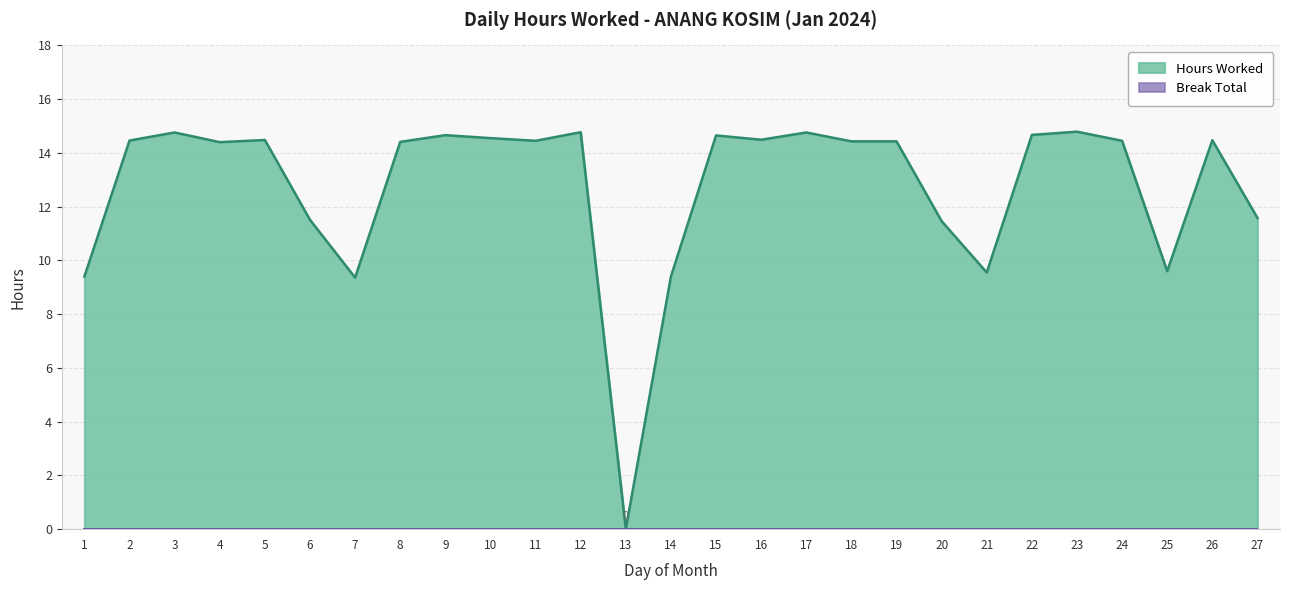

How many data points are less than 14?

9